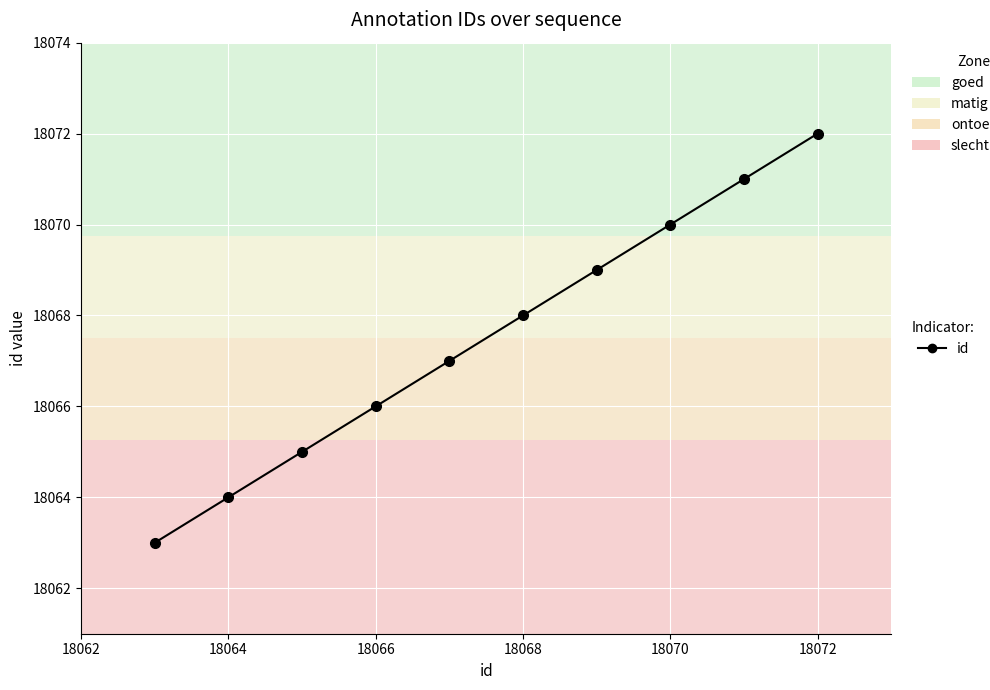

Count the number of categories in the chart.

10